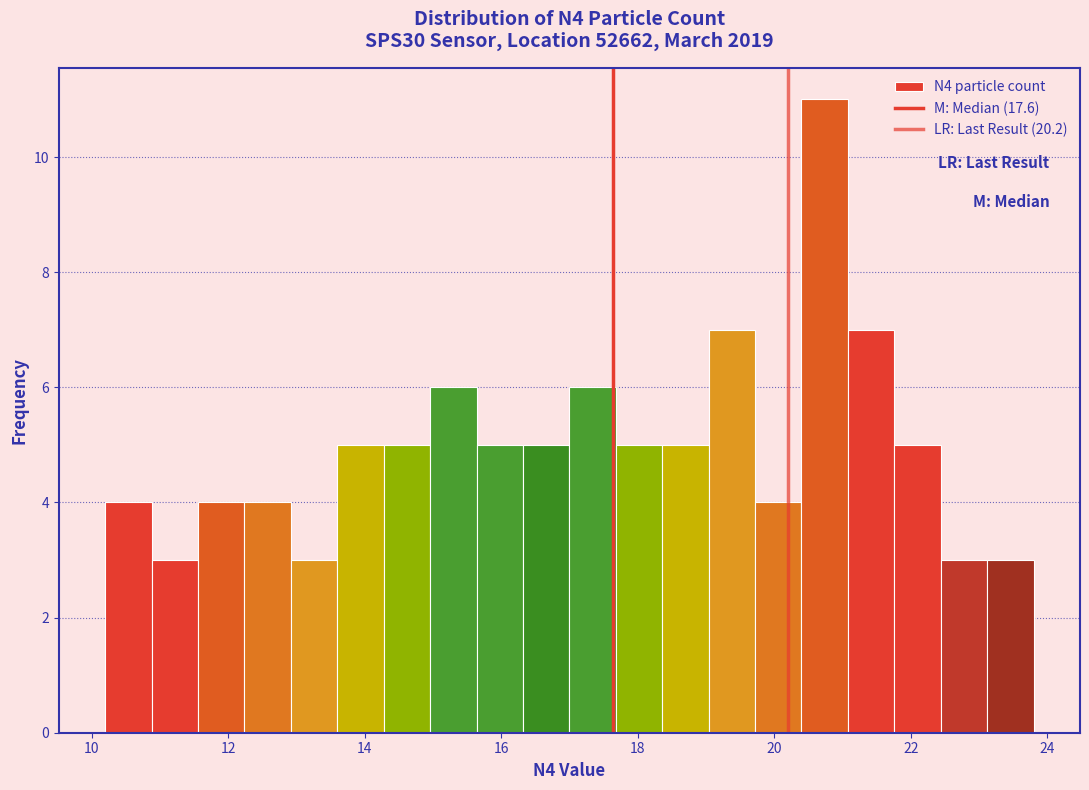

Around what value on the x-axis is the tallest bar? Give the approximate position of its centre, as read against the axis.

20.8